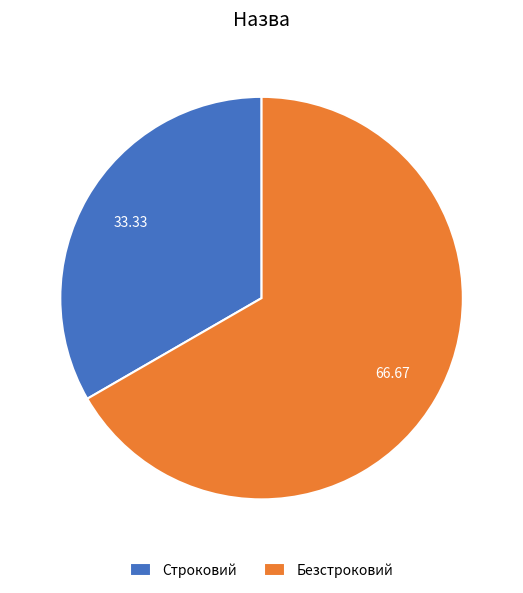

Is the sum of Безстроковий and Строковий greater than half?

Yes